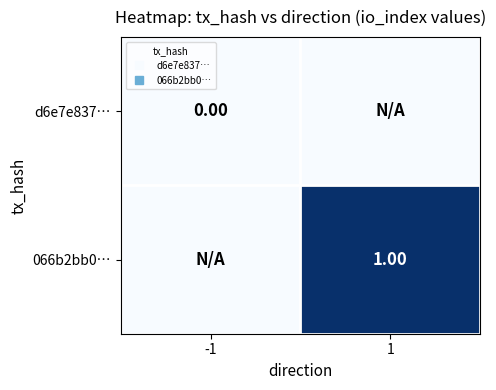

Is it true that d6e7e837… equals 0 at 1?

True